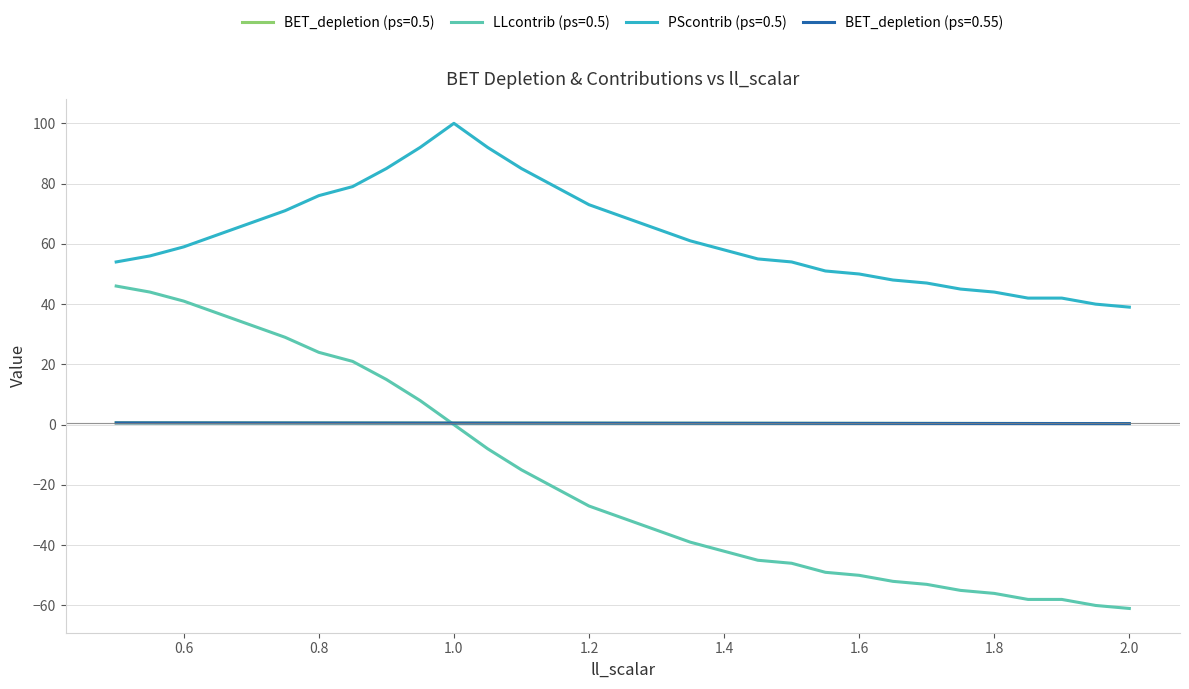

Which series has the widest spread of values?

LLcontrib (ps=0.5)